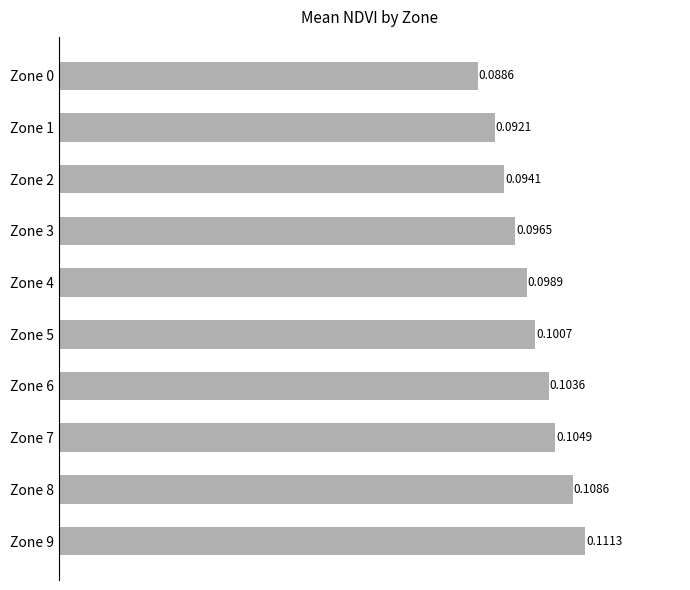

Rank the categories by value from lowest to highest.

Zone 0, Zone 1, Zone 2, Zone 3, Zone 4, Zone 5, Zone 6, Zone 7, Zone 8, Zone 9